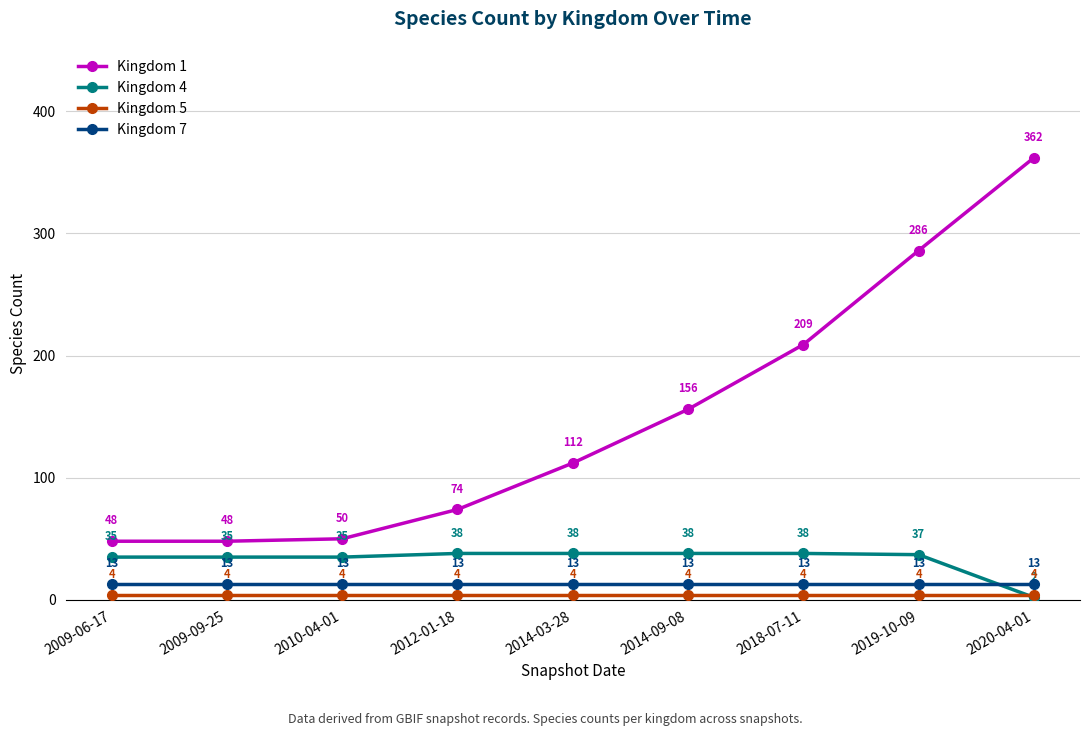

What is the value of the Kingdom 4 point at the 8th from the left?

37